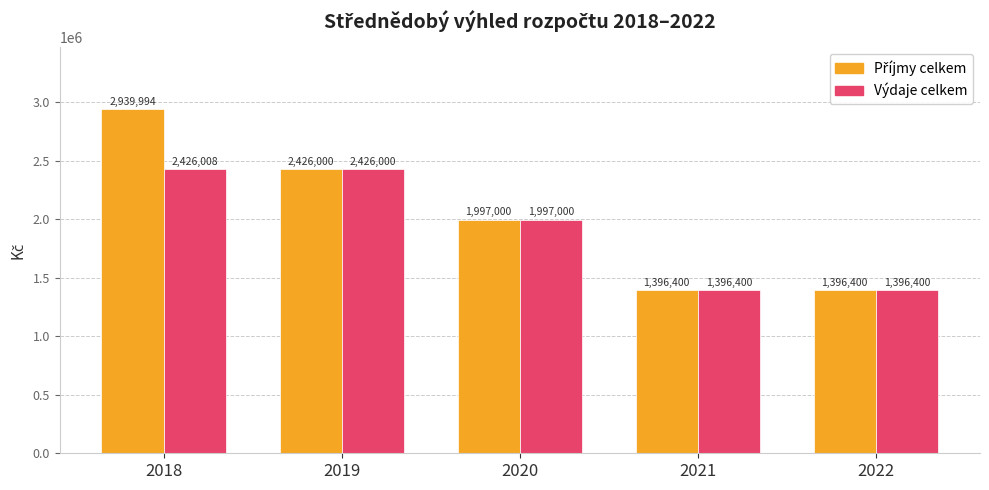

Is it true that Výdaje celkem equals 1396400.0 at 2022?

True